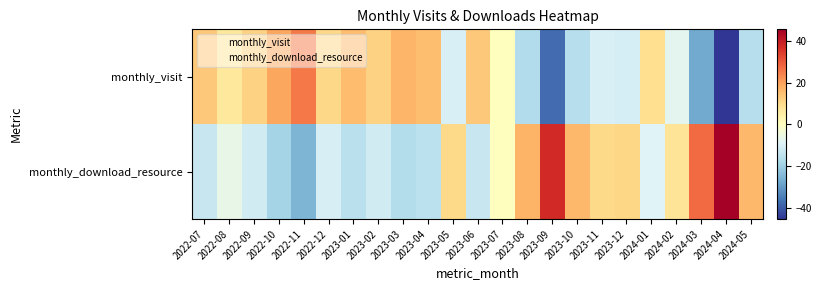

Which has a higher value, 2022-09 or 2023-04?

2023-04